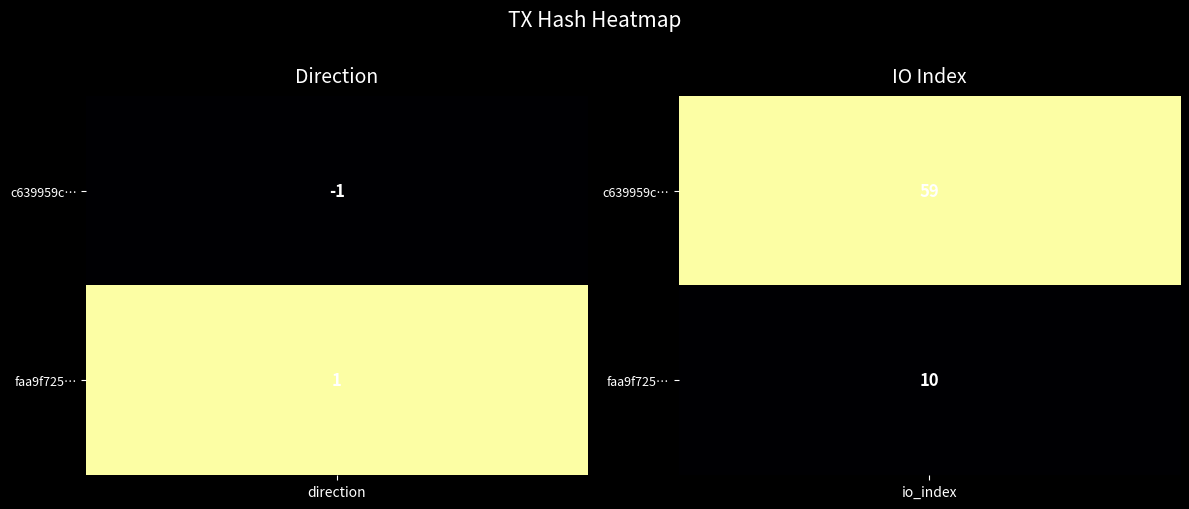

The value of c639959cd0112ea410886bafeae66156fc5af70 at -1 is -1. True or false?

True